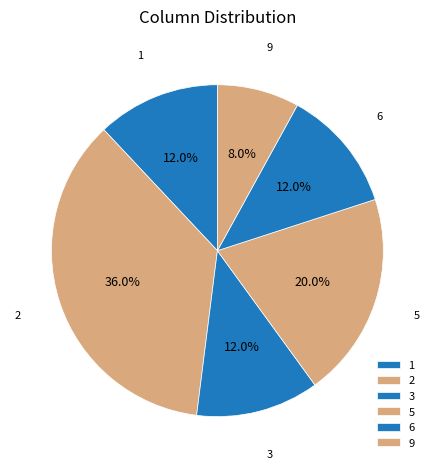

Count the number of slices in the pie.

6